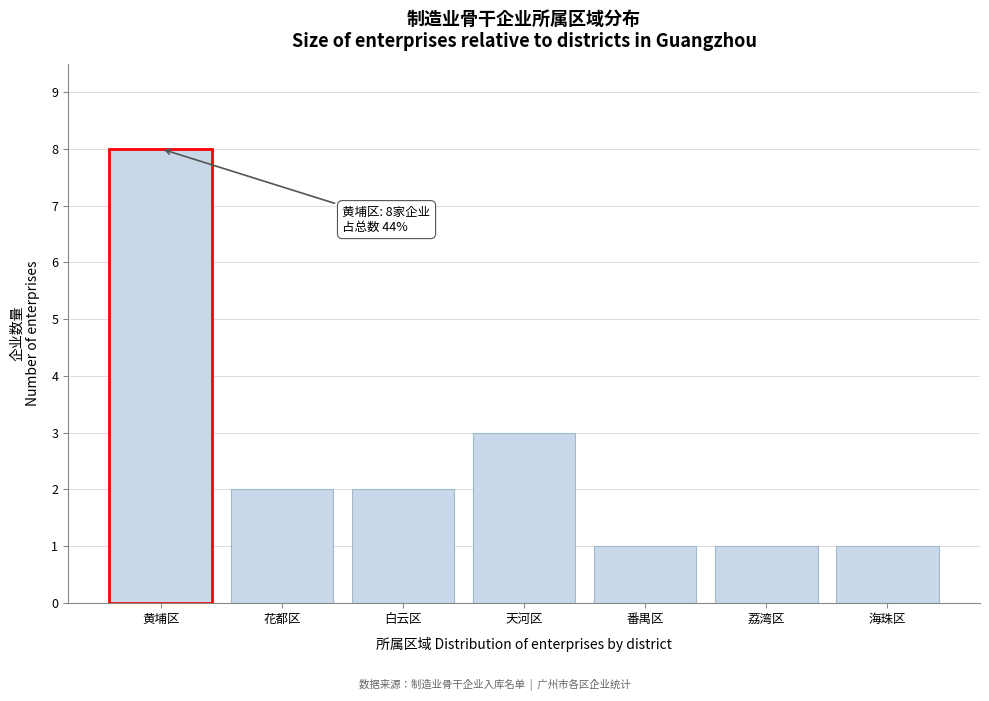

Reading left to right, transcribe all the data shown in this chart.

黄埔区=8	花都区=2	白云区=2	天河区=3	番禺区=1	荔湾区=1	海珠区=1